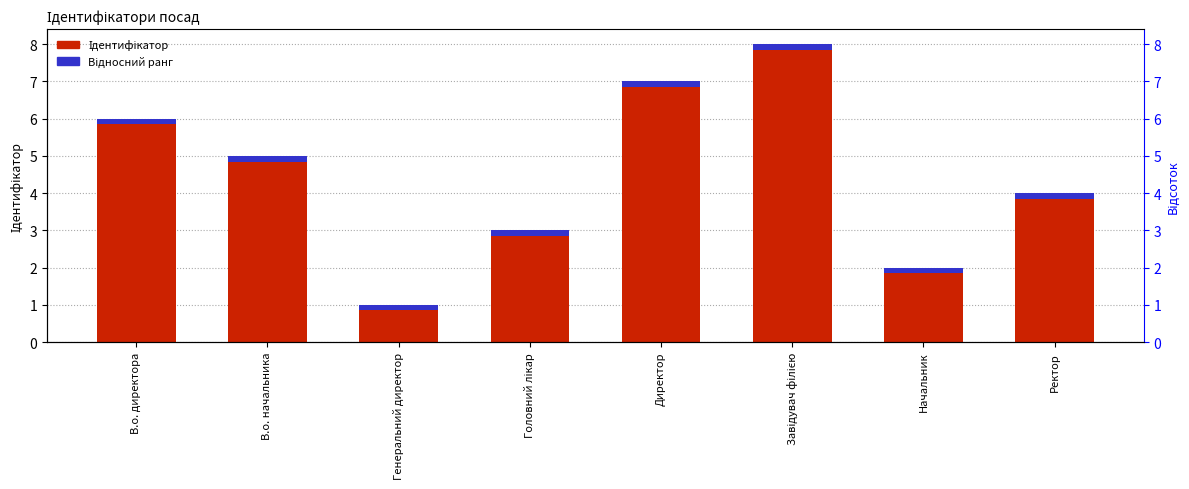

Which label corresponds to the largest value in the chart?

Завідувач філією